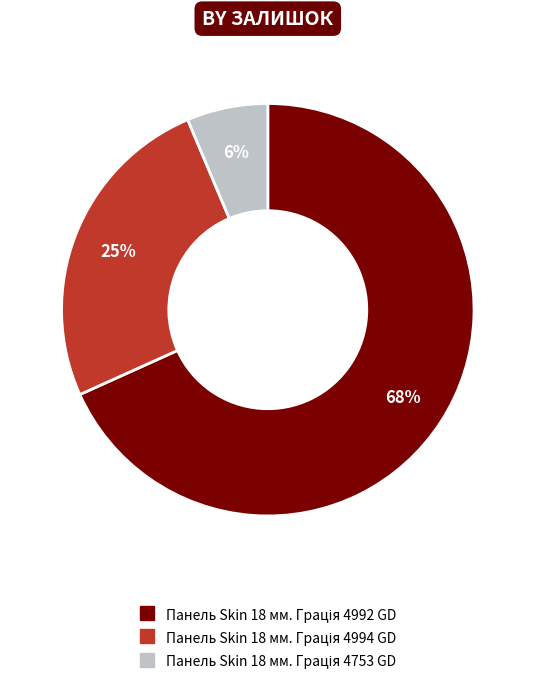

Does any single category account for the majority?

Yes